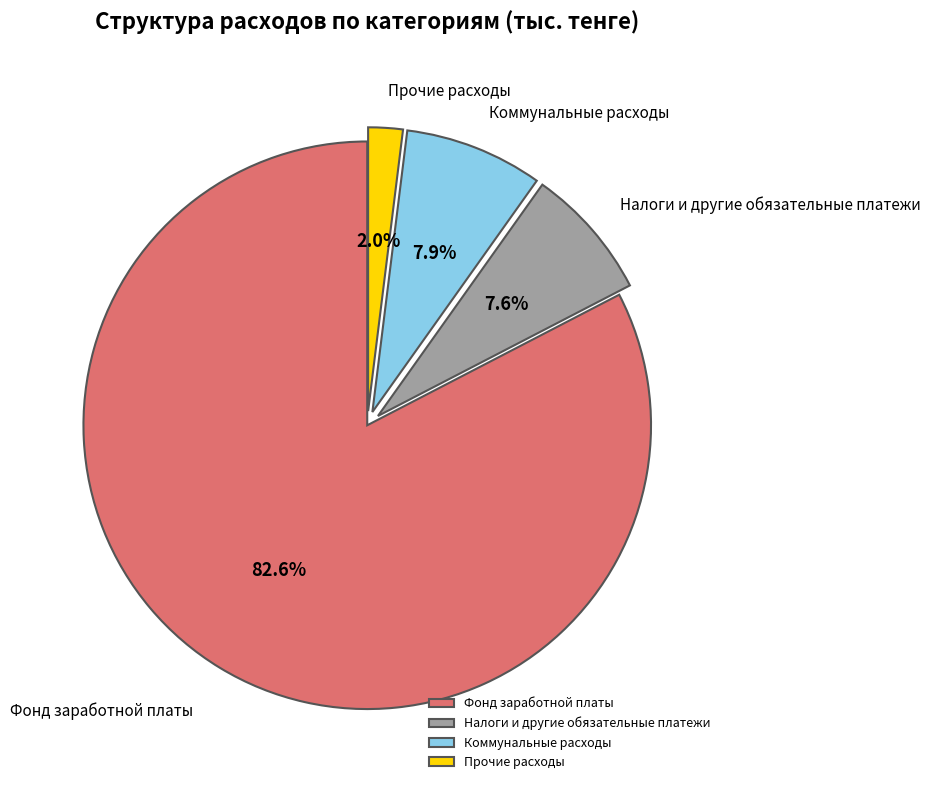

How many segments does this pie chart have?

4